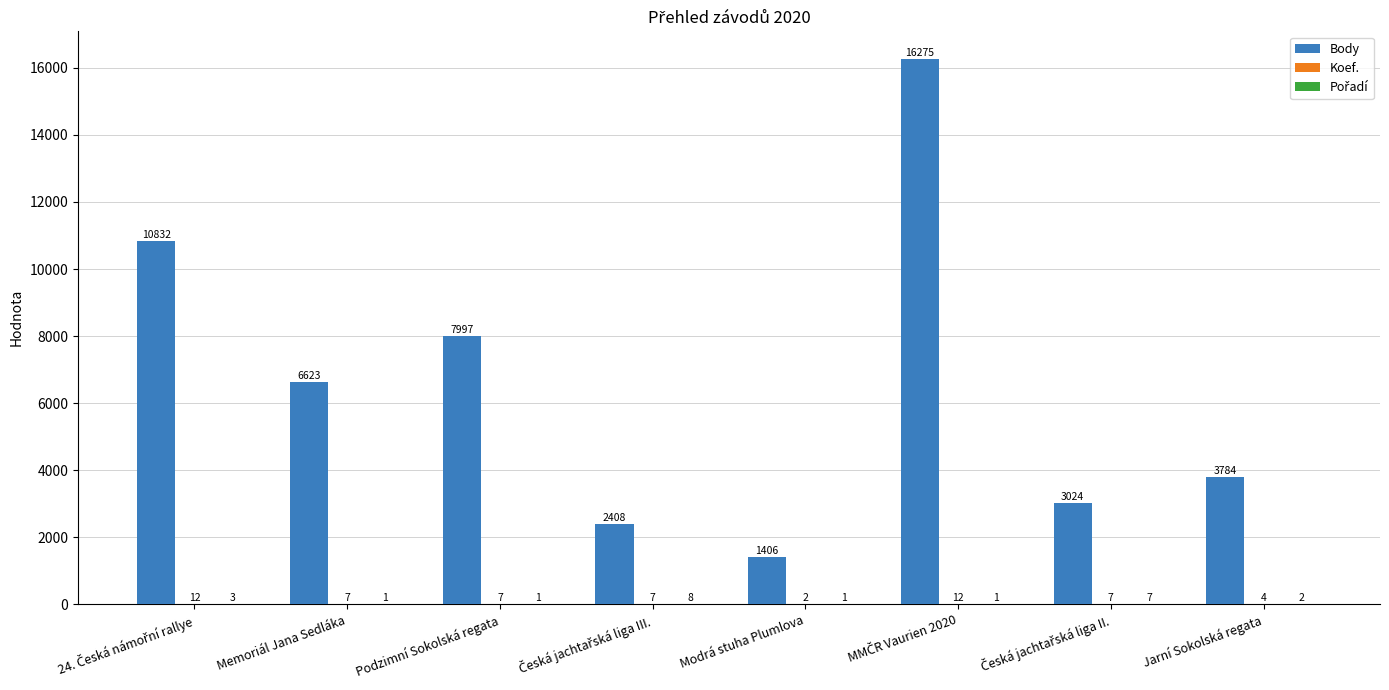

Read the Body value at Modrá stuha Plumlova, to the nearest 10.

1410